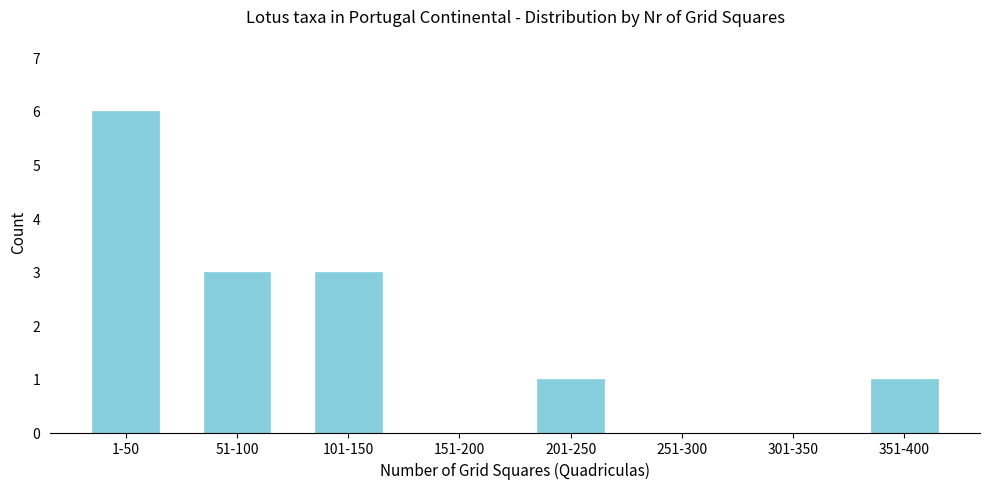

Reading left to right, extract all data points from this chart.

1-50=6	51-100=3	101-150=3	151-200=0	201-250=1	251-300=0	301-350=0	351-400=1